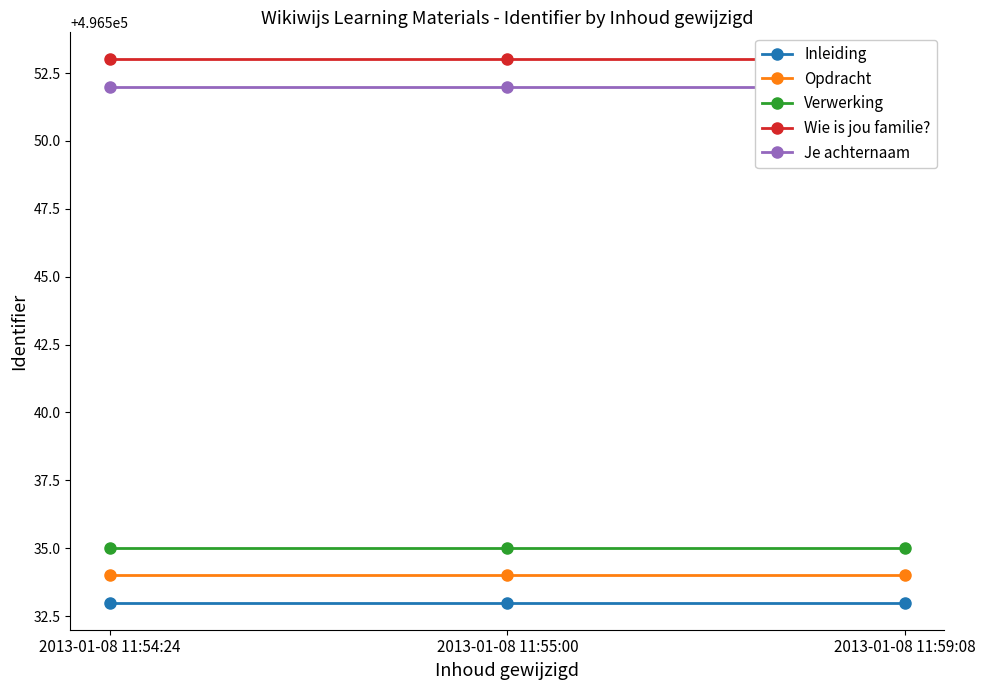

Which series has the largest total across all categories?

Wie is jou familie?